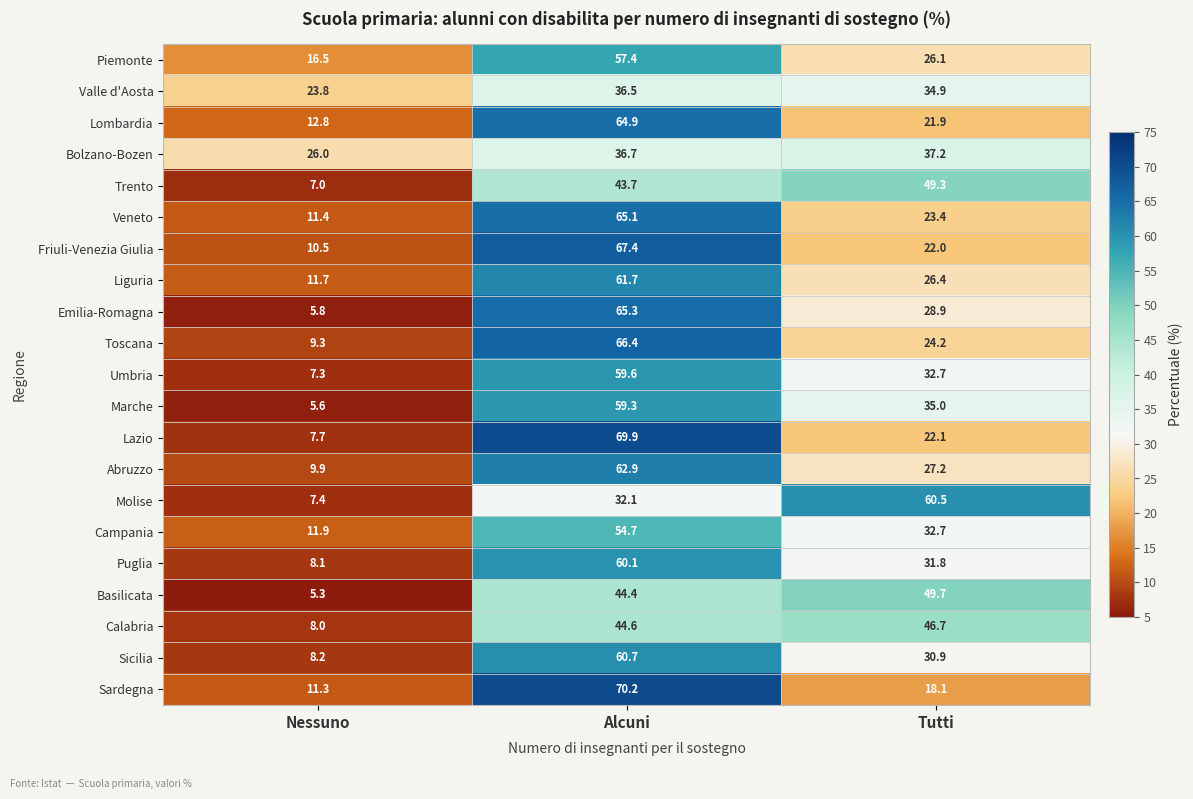

The value of Emilia-Romagna at Nessuno is 5.8. True or false?

True